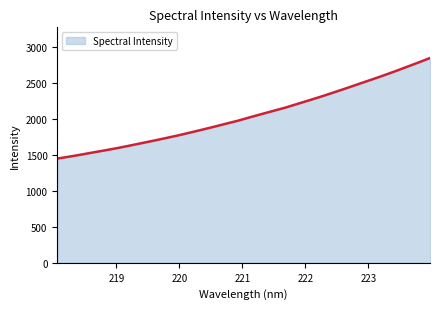

What is the difference between the maximum and minimum values?

1395.2